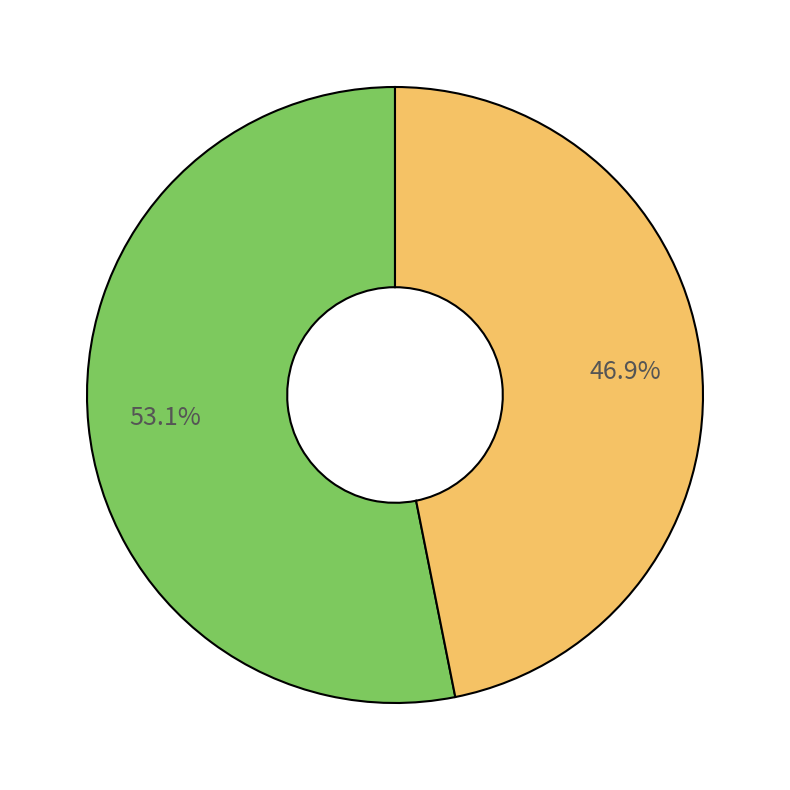

How many segments does this pie chart have?

2